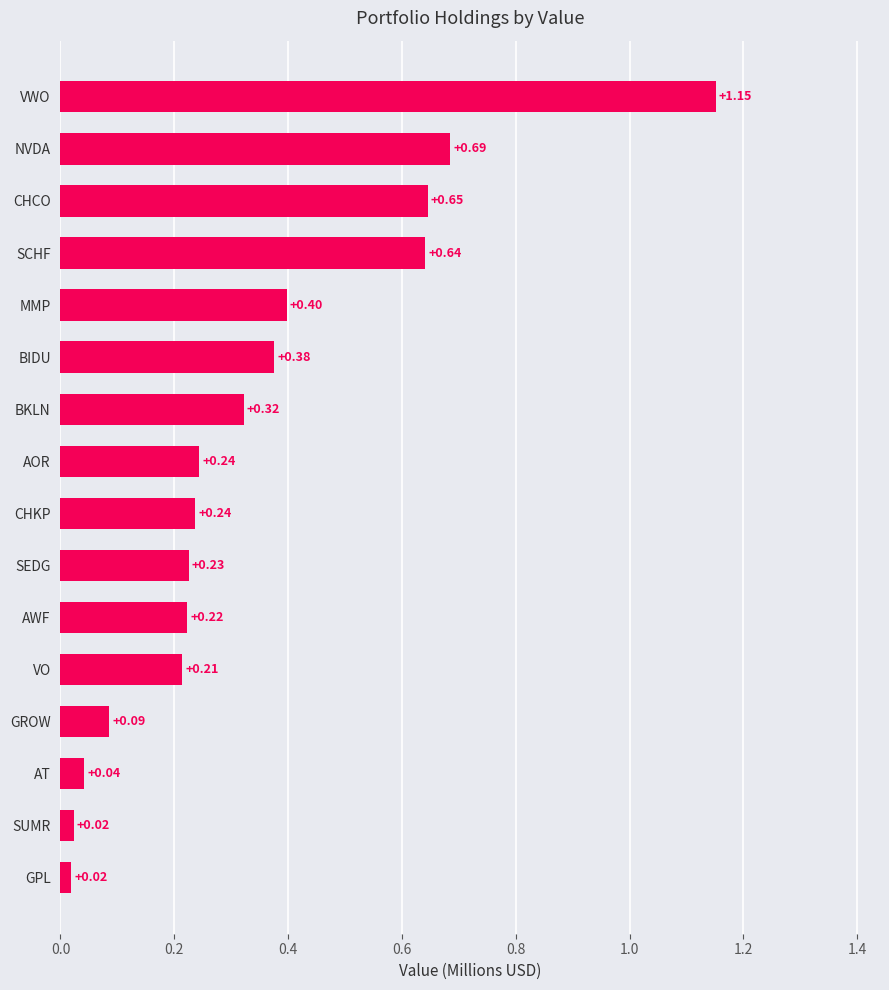

What is the difference between the maximum and minimum values?

1.1